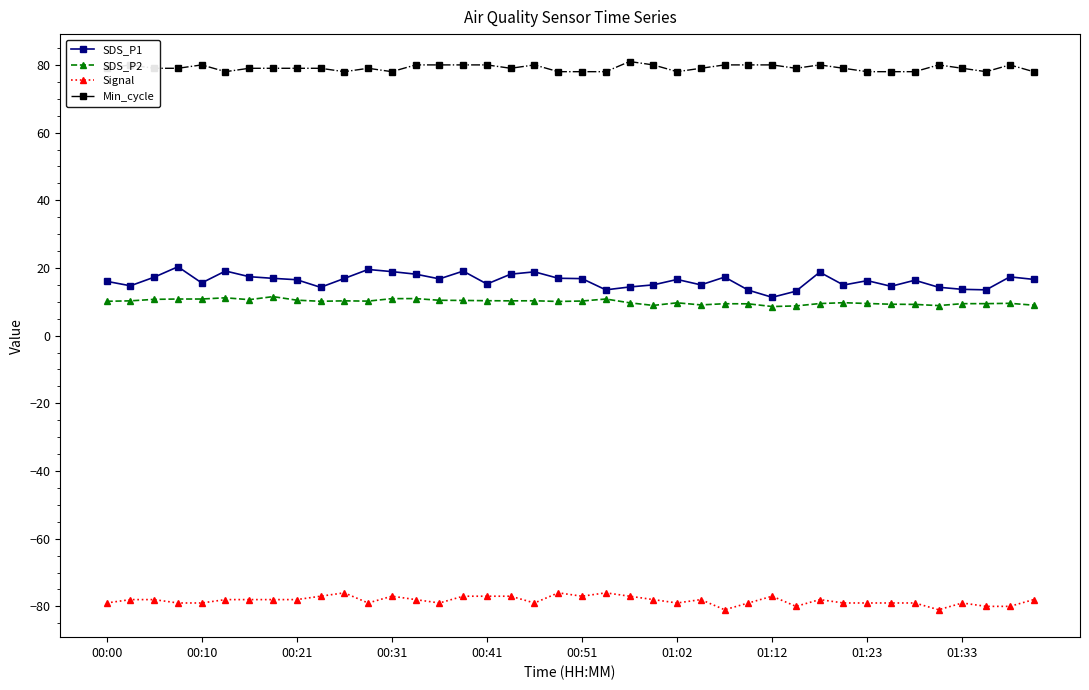

What is the value of the SDS_P1 point at the 19th from the left?

18.9